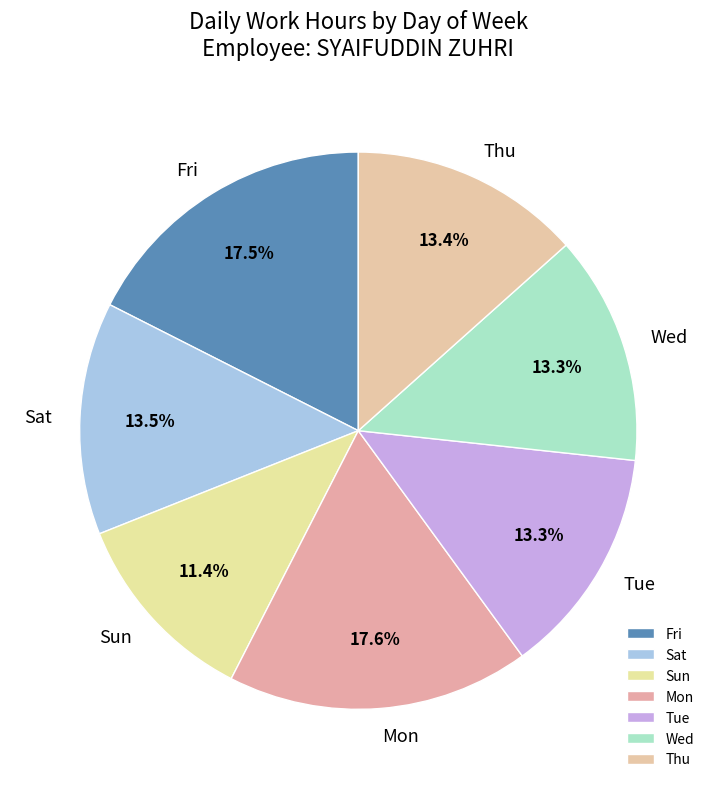

To the nearest percent, what is the difference between the largest and smallest slice percentages?

6%